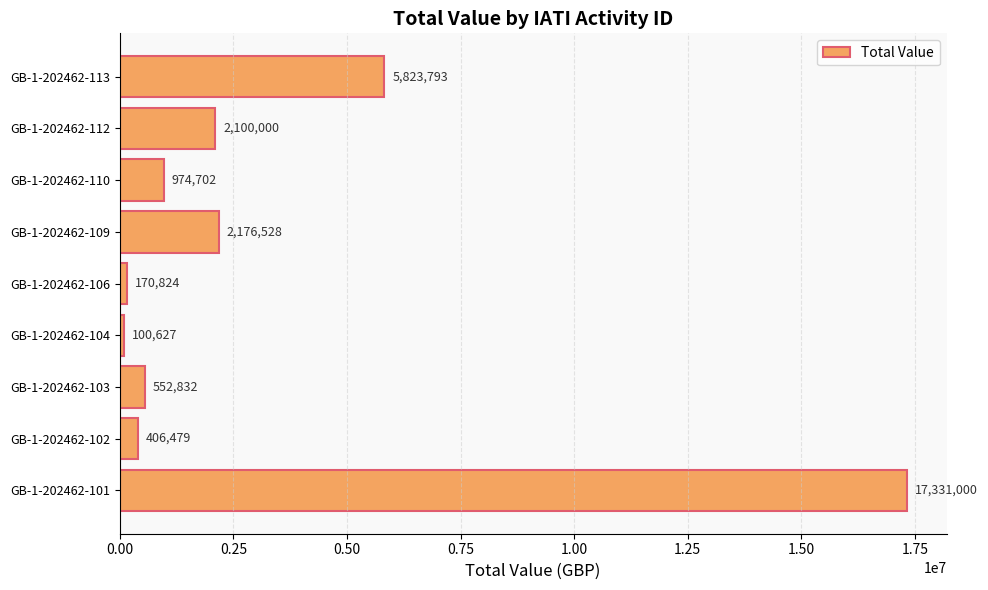

How many series are shown in this chart?

1